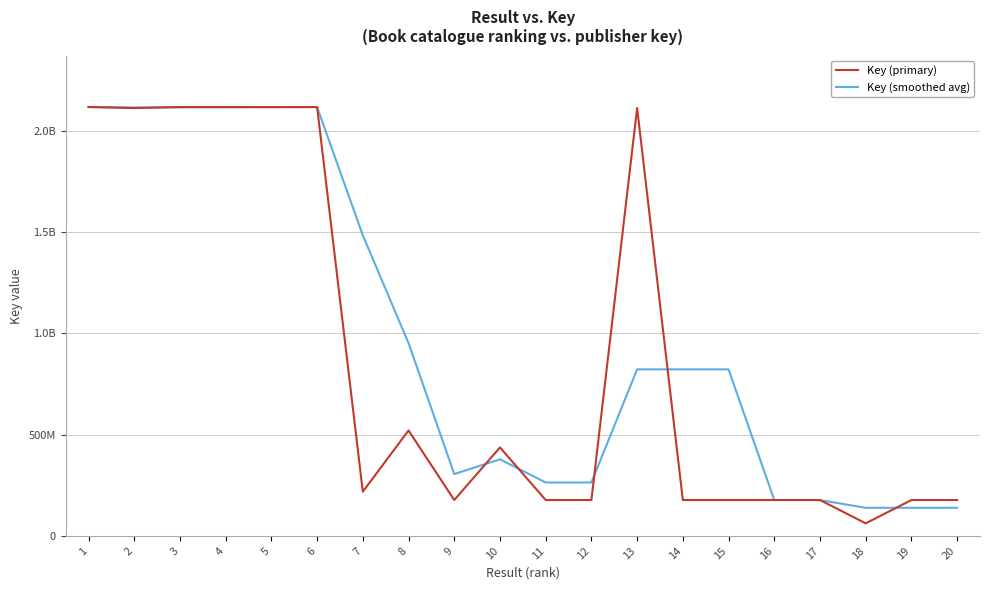

True or false: Key (primary) has more than 0 points higher than both neighbors.

True